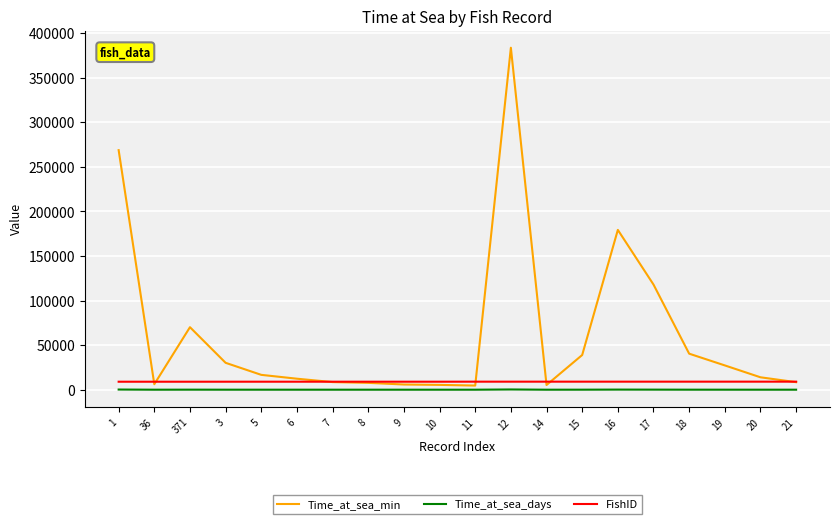

Rank the series by their maximum value, from lowest to highest.

Time_at_sea_days, FishID, Time_at_sea_min